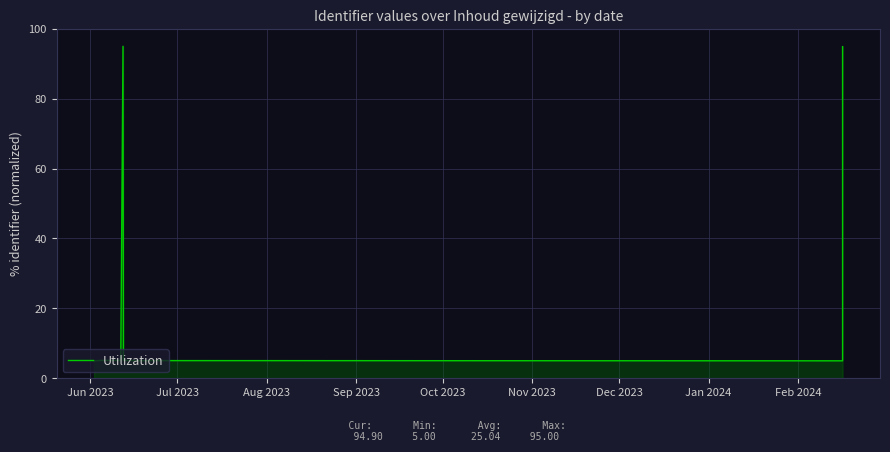

What is the value of the 8th point from the left?

5.0